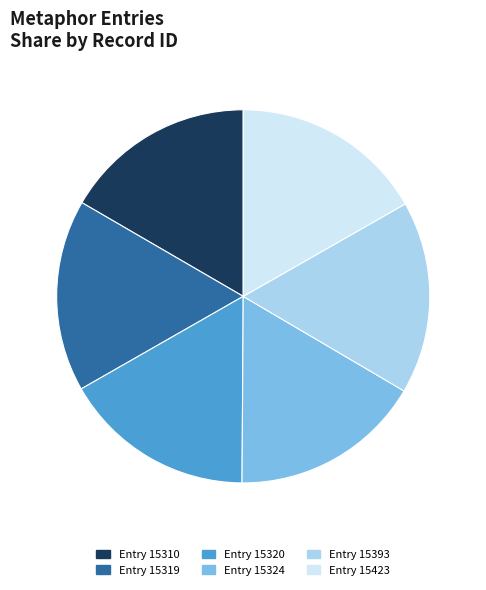

Does Entry 15319 account for over 50% of the chart?

No